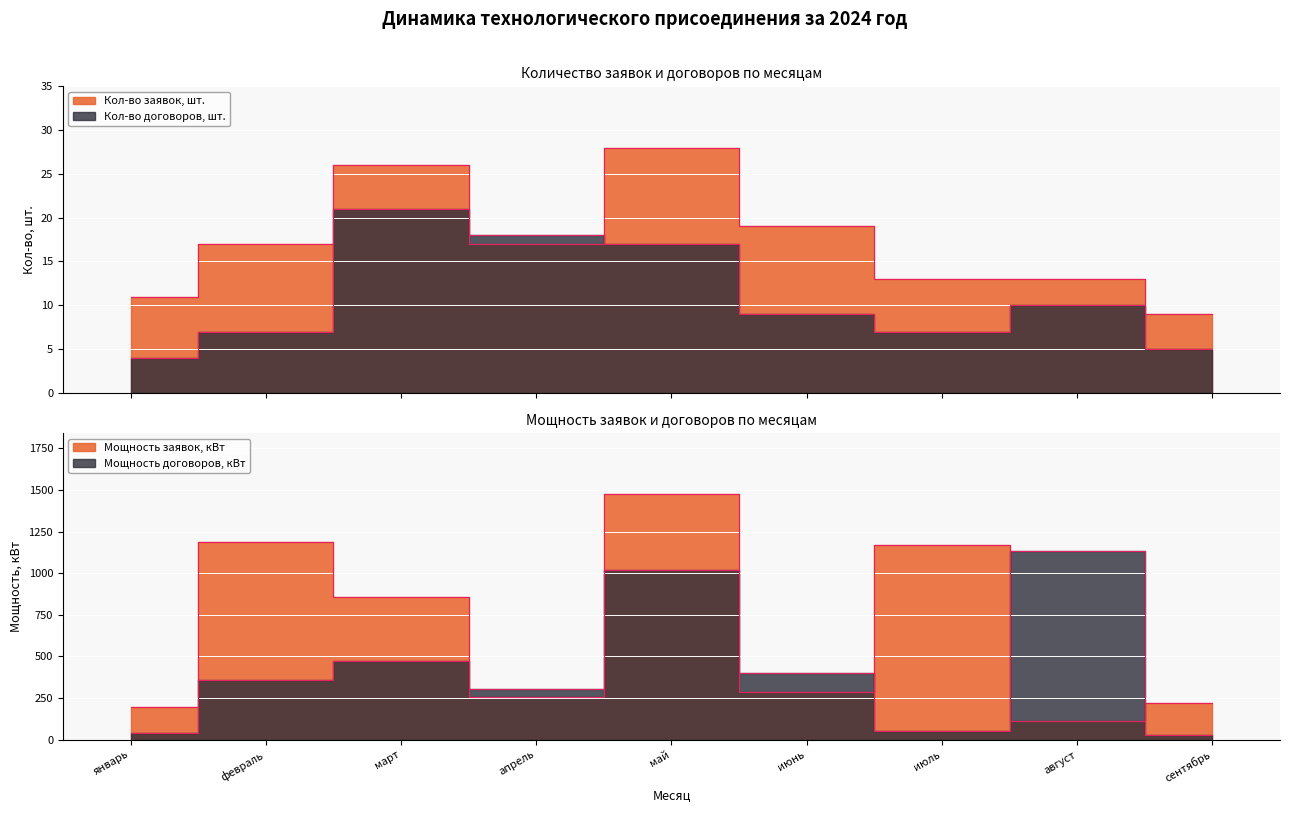

After their last crossing, which series has the higher values: Кол-во заявок, шт. or Кол-во договоров, шт.?

Кол-во заявок, шт.